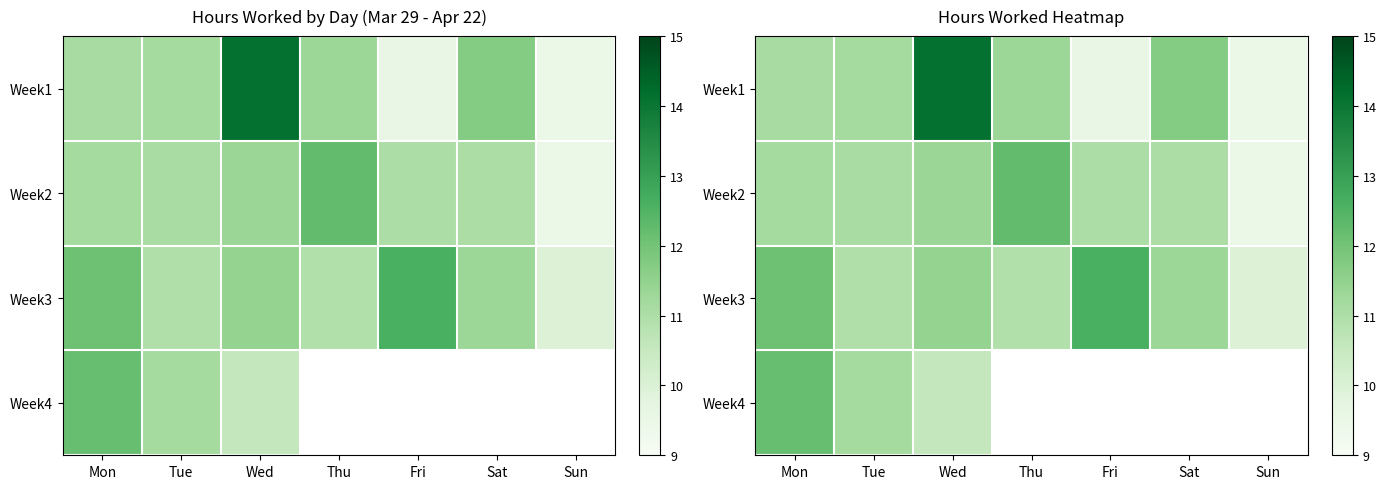

At which label does Week2 first exceed 11?

Mon